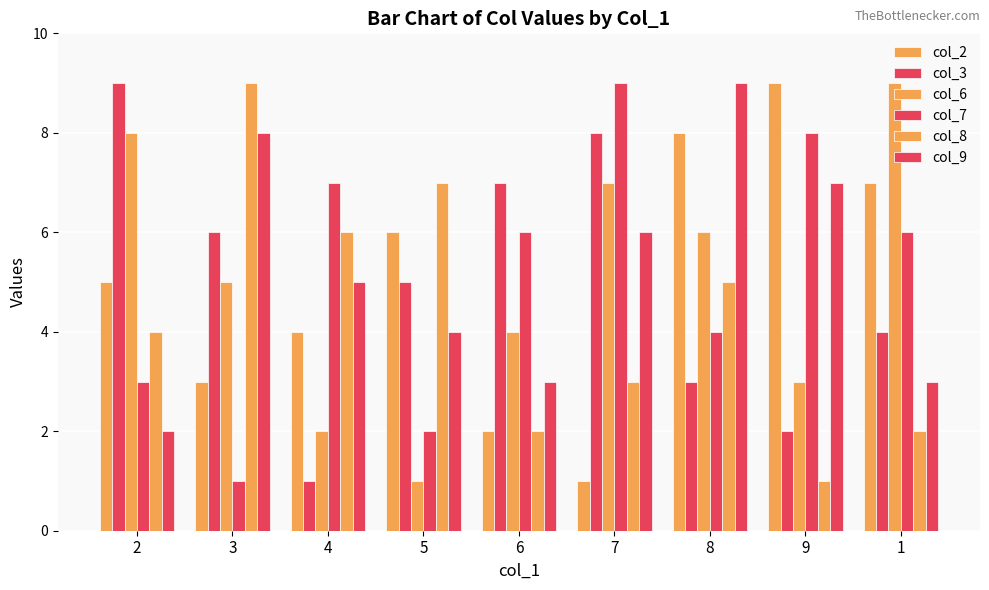

How many distinct data groups are displayed?

6